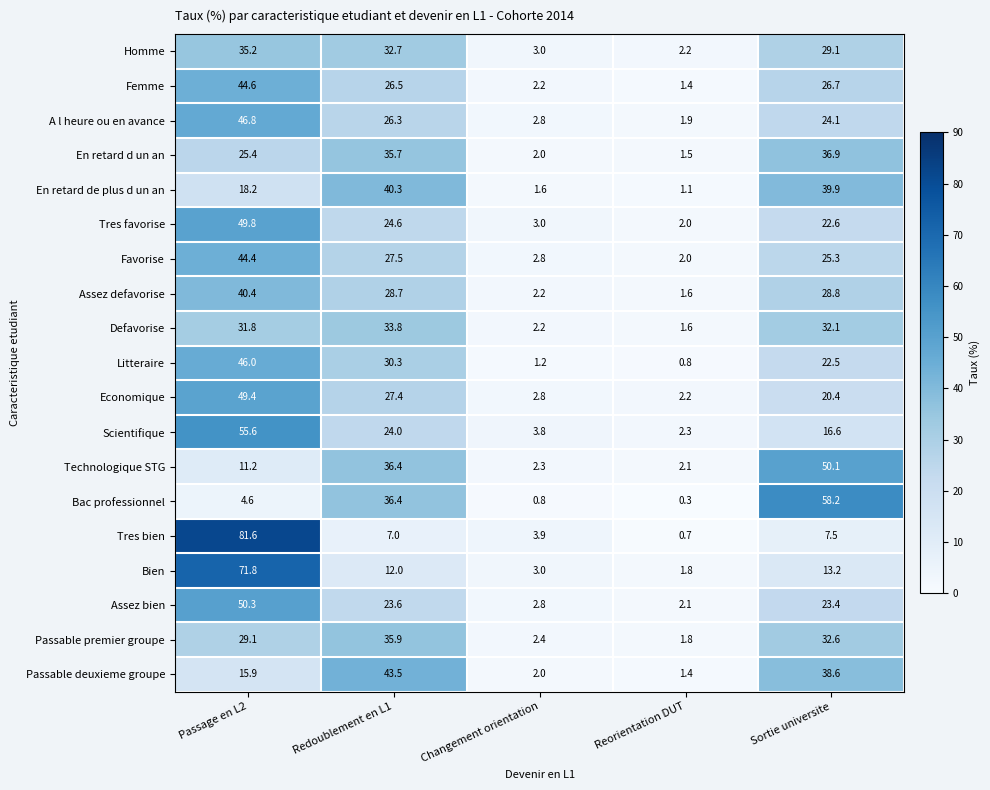

List the labels in order of Defavorise value, largest first.

Redoublement en L1, Sortie universite, Passage en L2, Changement orientation, Reorientation DUT